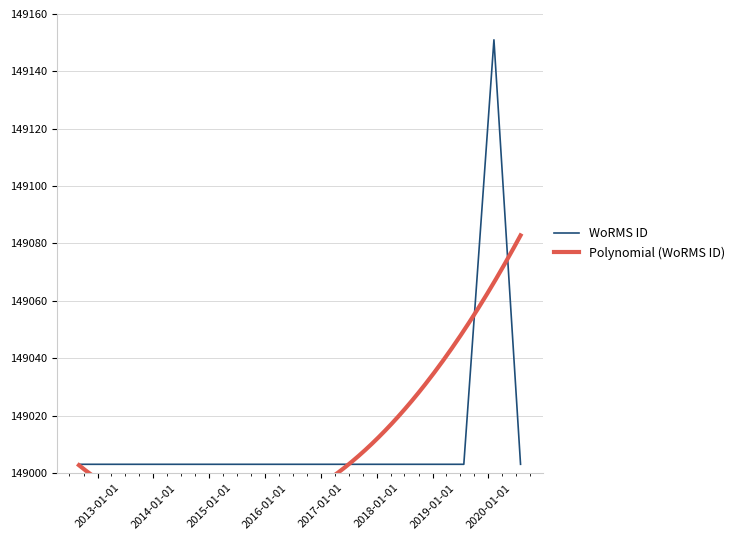

What value does the data have at 2017-04-07?

149003